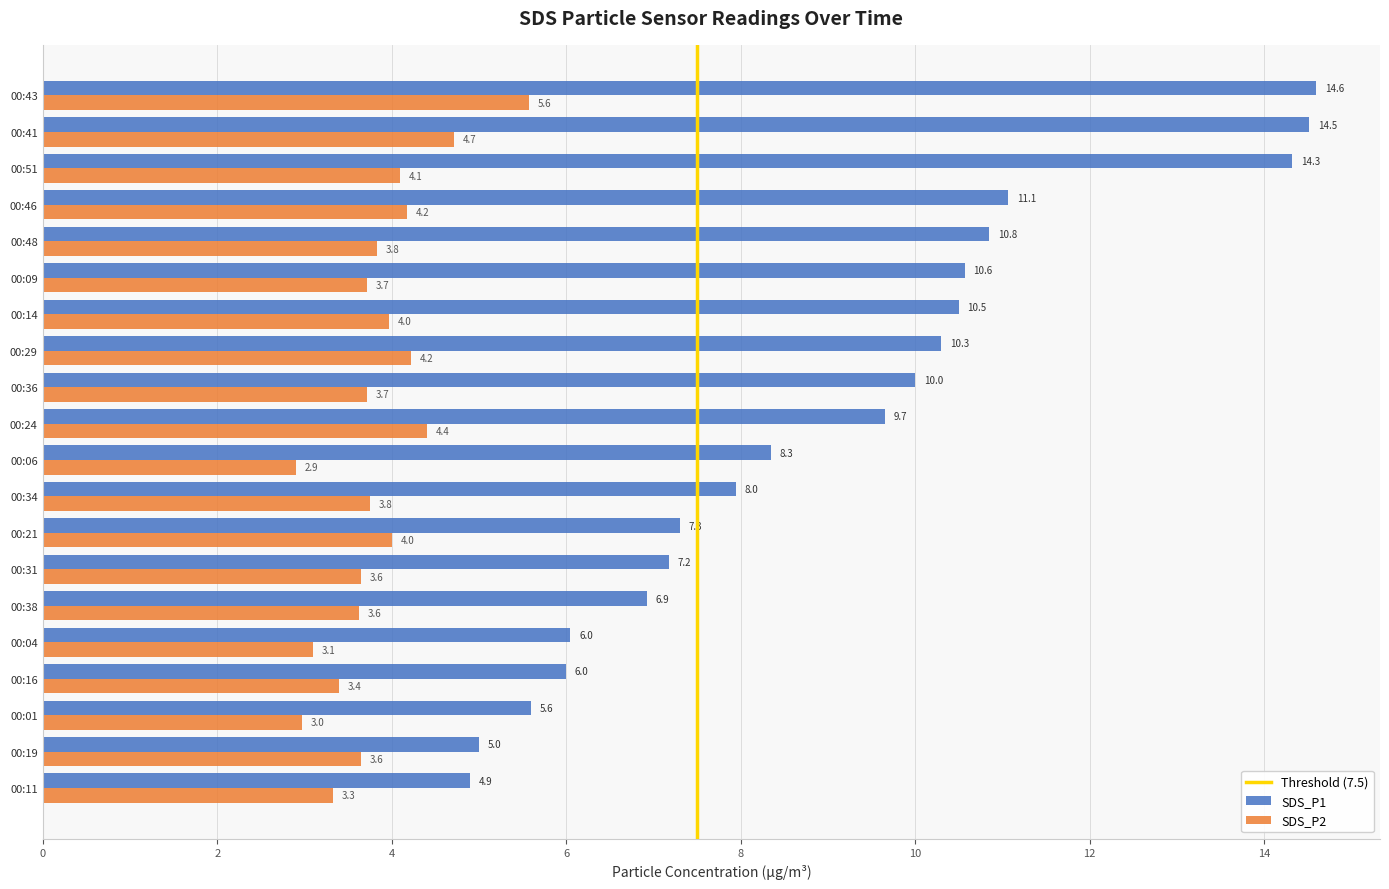

List the series in order of their overall mean, lowest first.

SDS_P2, SDS_P1